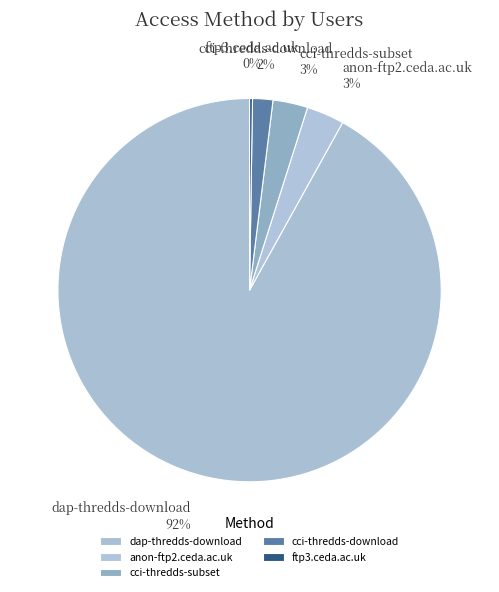

Which slice is the largest?

dap-thredds-download